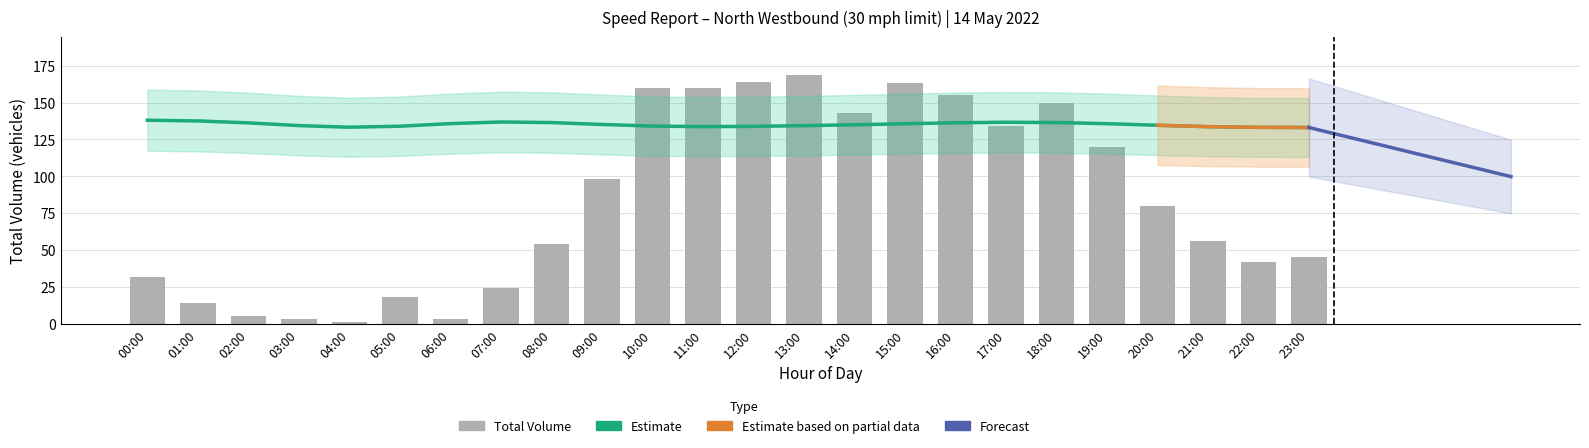

What is the sum of all values?

1993